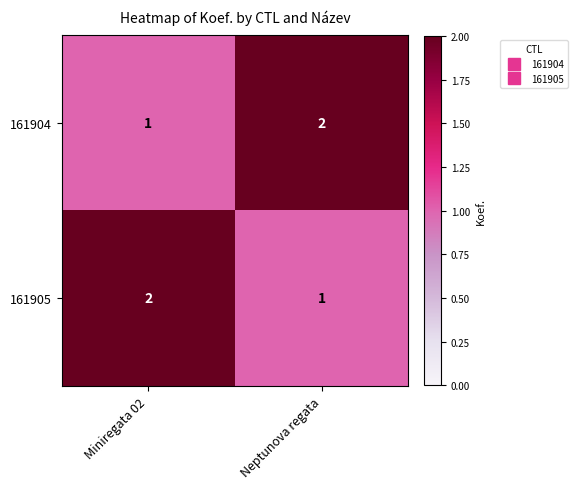

What is the sum of all 161905 values?

3